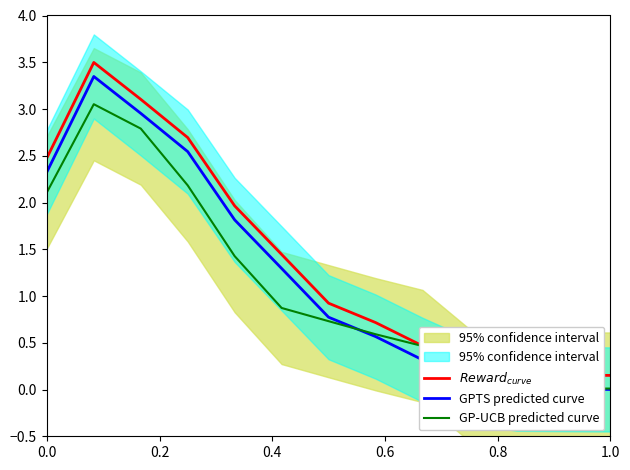

Rank the series by their maximum value, from highest to lowest.

$Reward_{curve}$, GPTS predicted curve, GP-UCB predicted curve